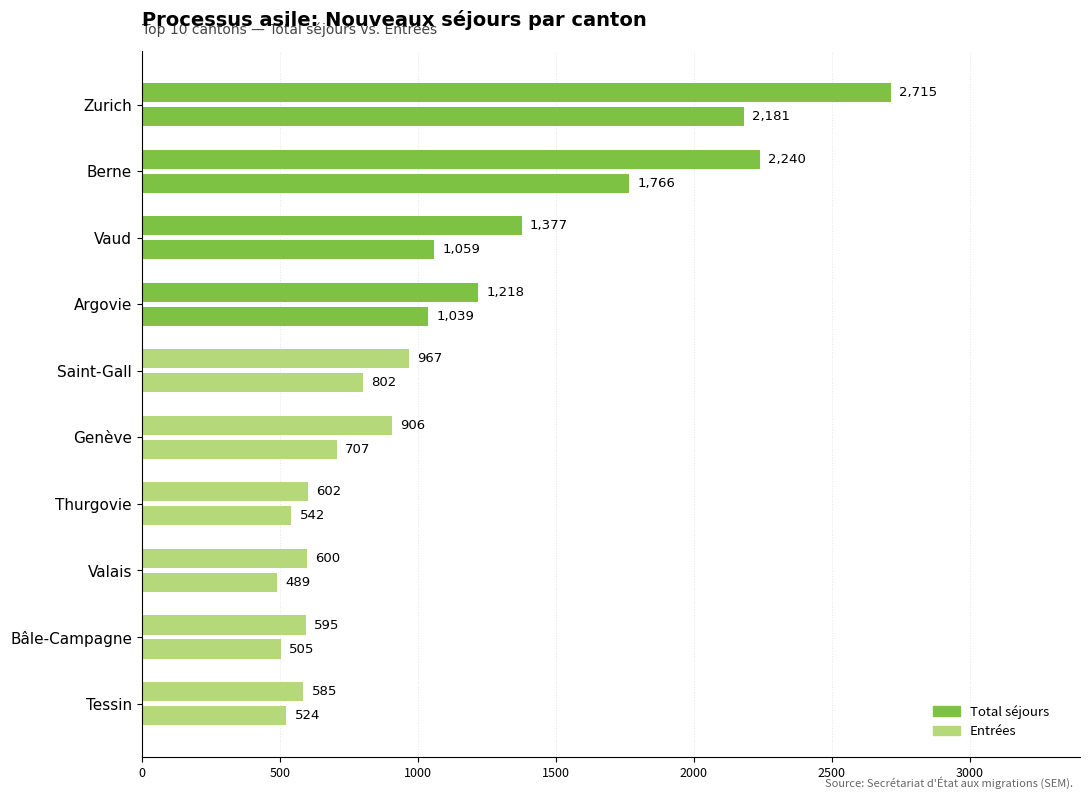

Count the number of categories in the chart.

10